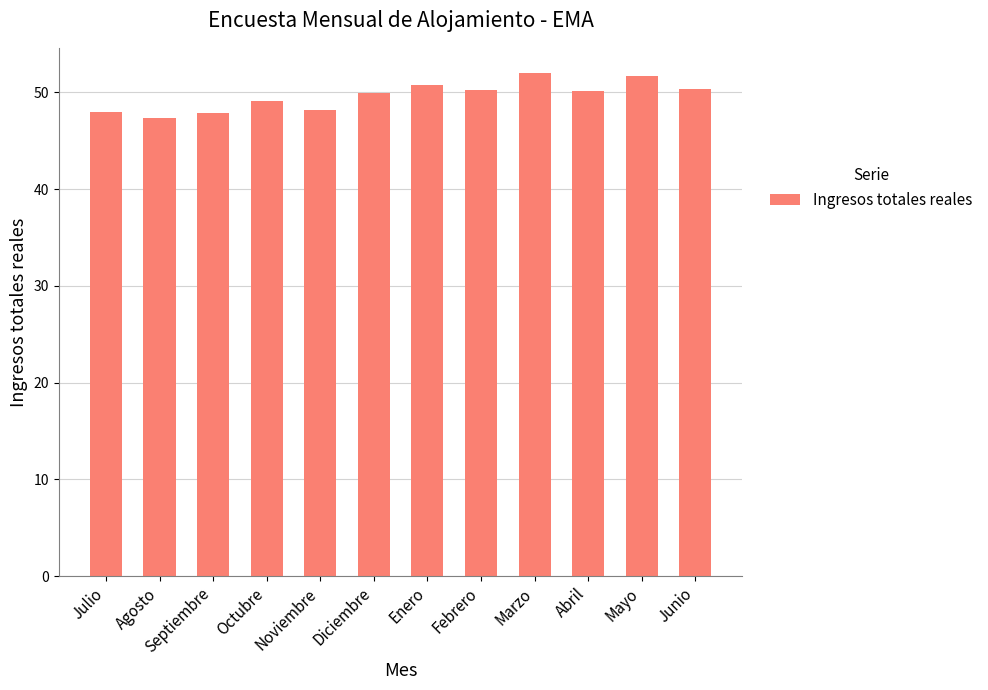

What is the minimum value shown in the chart?

47.3